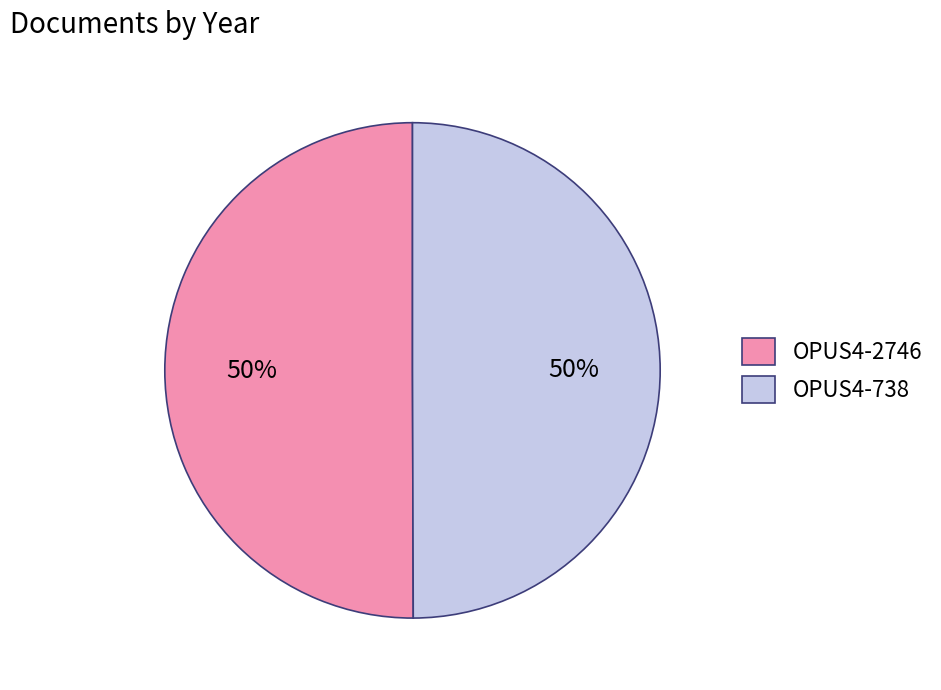

What percentage is the OPUS4-738 slice, to the nearest percent?

50%